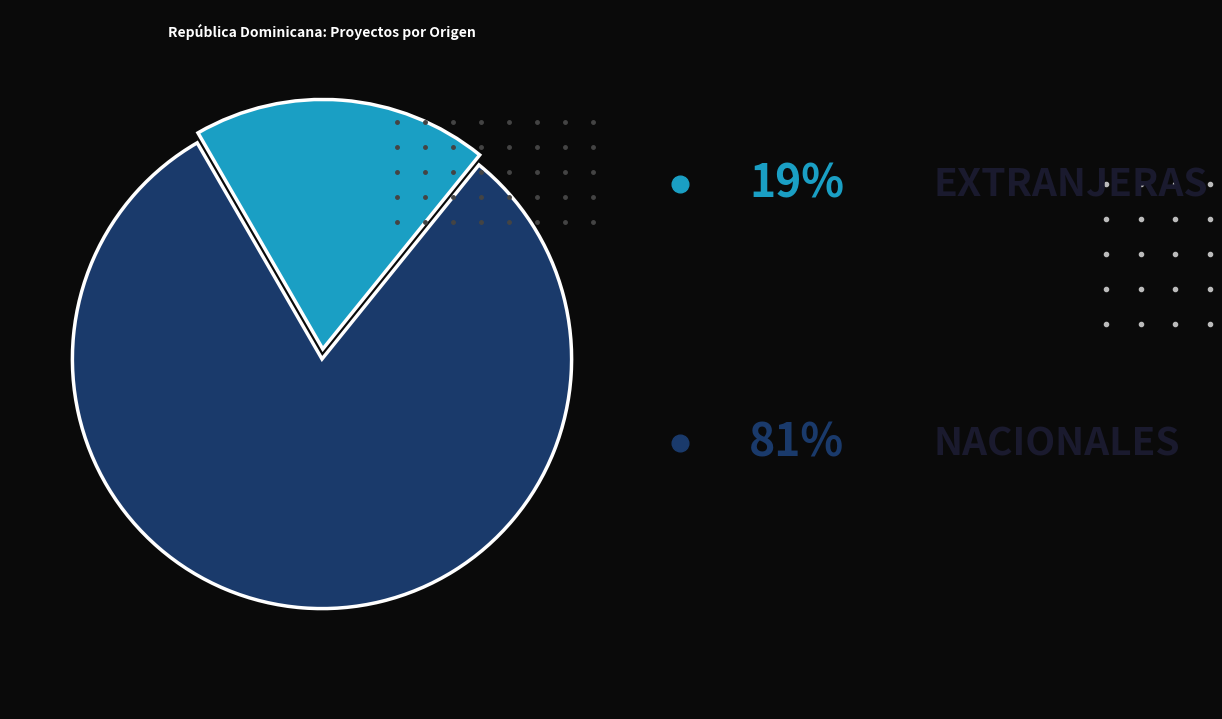

Does any single category account for the majority?

Yes